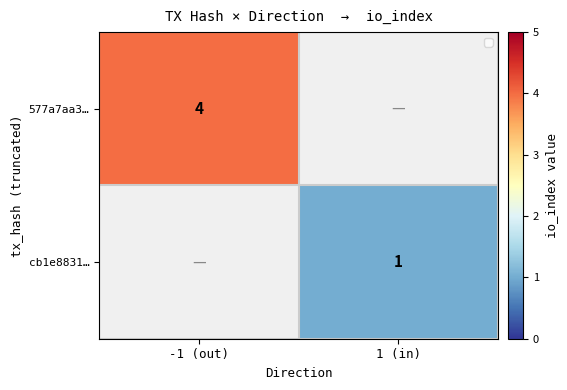

True or false: 577a7aa3… has a value of 4 at -1 (out).

True